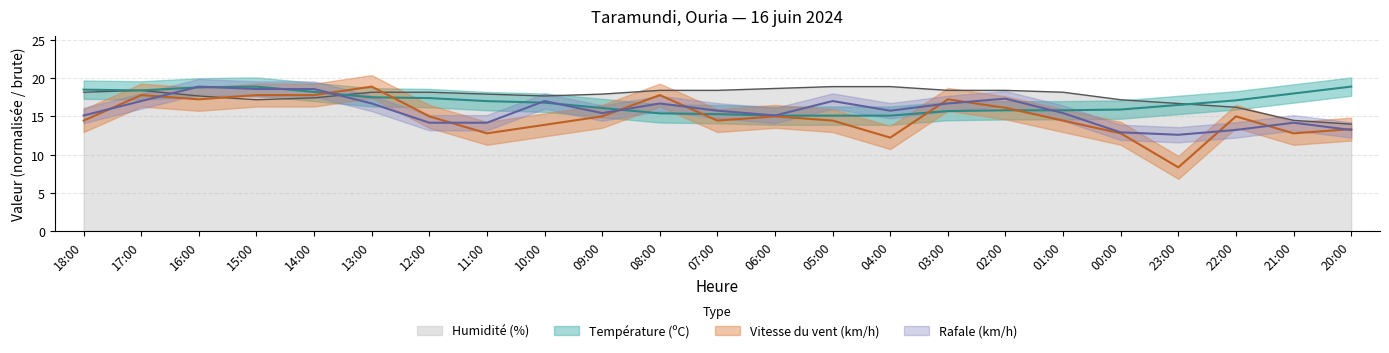

Does the chart display data point markers on the line(s)?

No